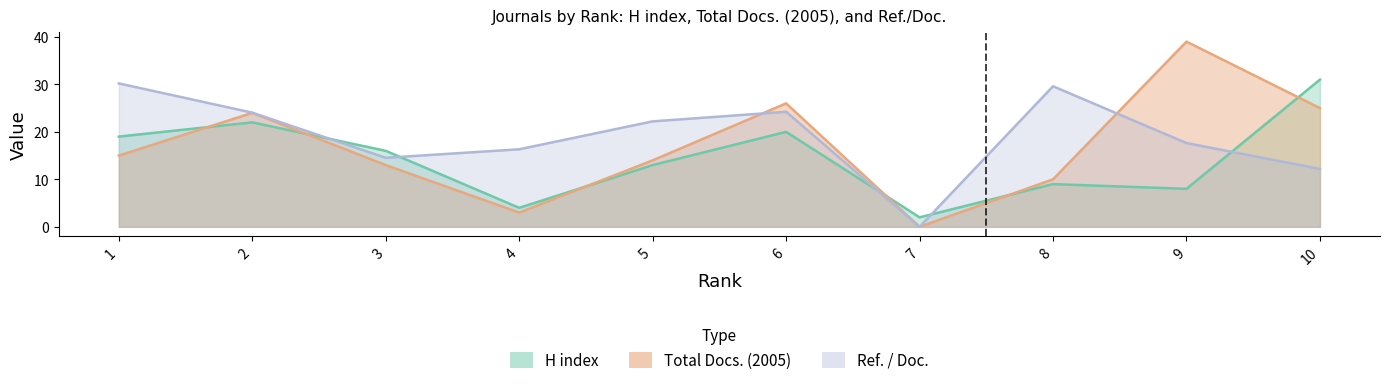

Where is the first local maximum for H index?

2